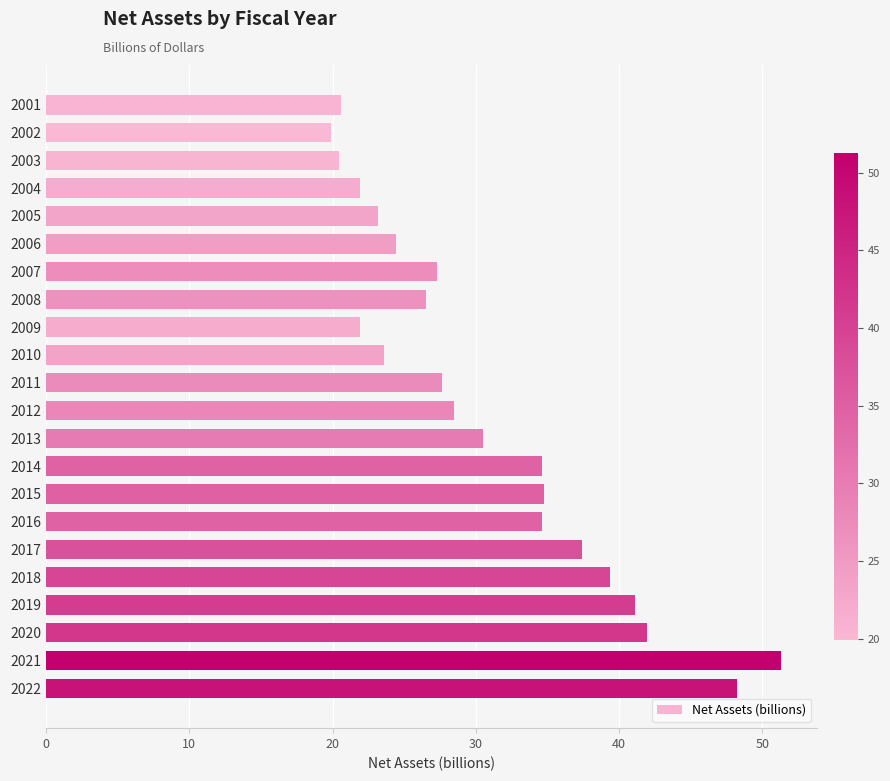

Read the value at 2013.

30.5